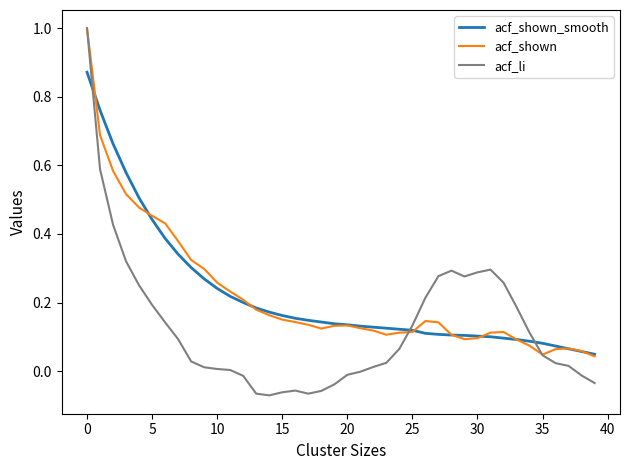

What is the maximum value shown in the chart?

1.0